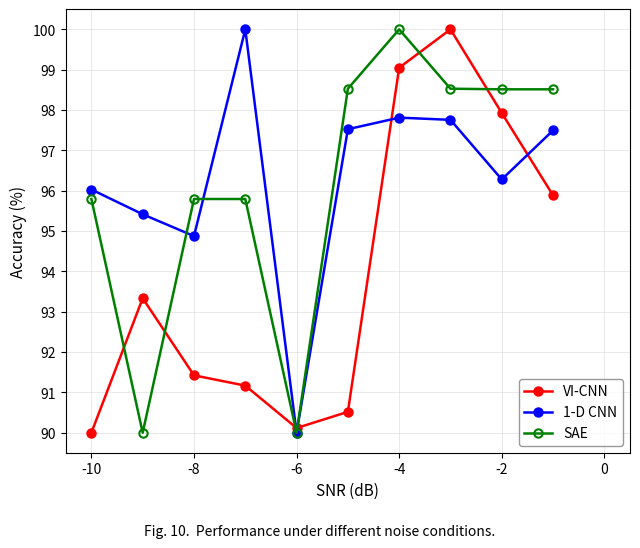

In VI-CNN, how many points are higher than both neighbors (excluding endpoints)?

2